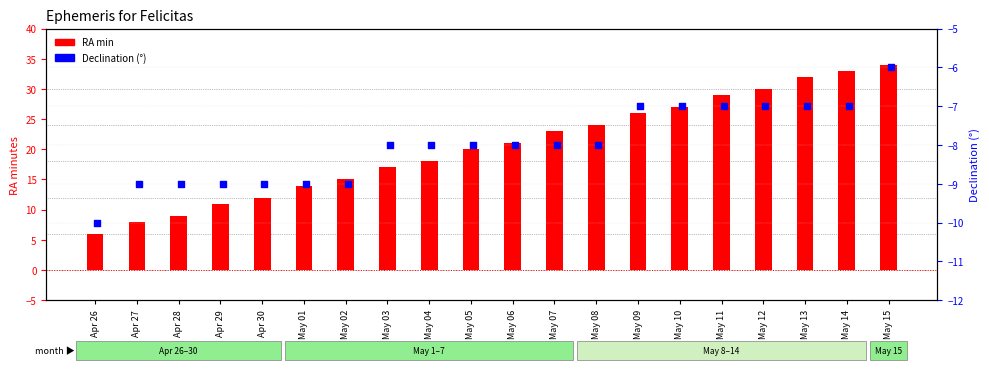

Which series has the largest Y range (max minus min)?

RA min (primary)